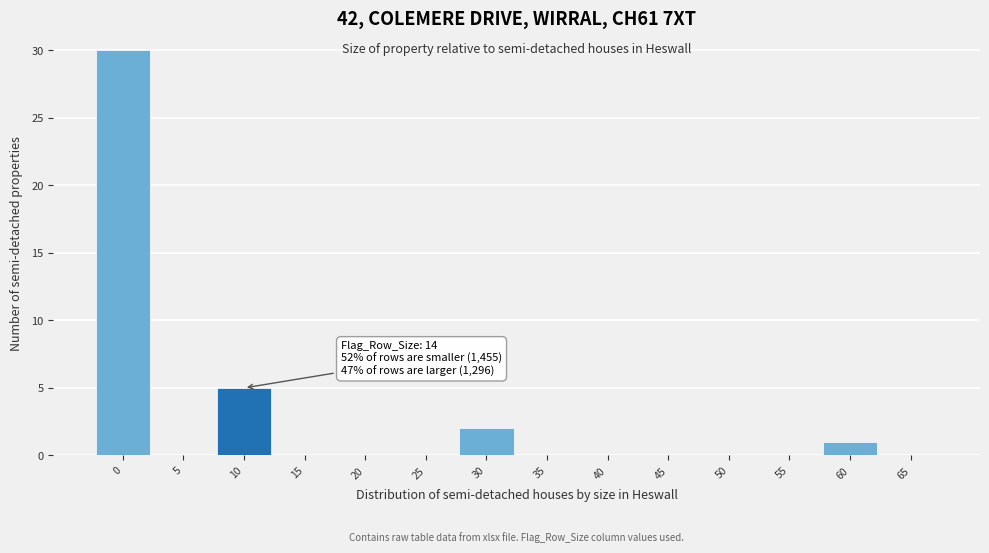

Reading left to right, transcribe all the data shown in this chart.

0=30	5=0	10=5	15=0	20=0	25=0	30=2	35=0	40=0	45=0	50=0	55=0	60=1	65=0